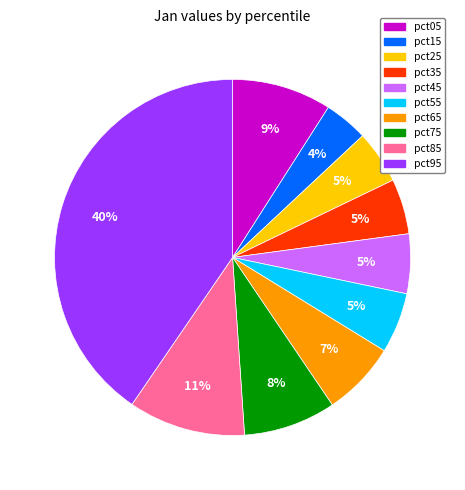

True or false: pct75 accounts for 15% of the total.

False